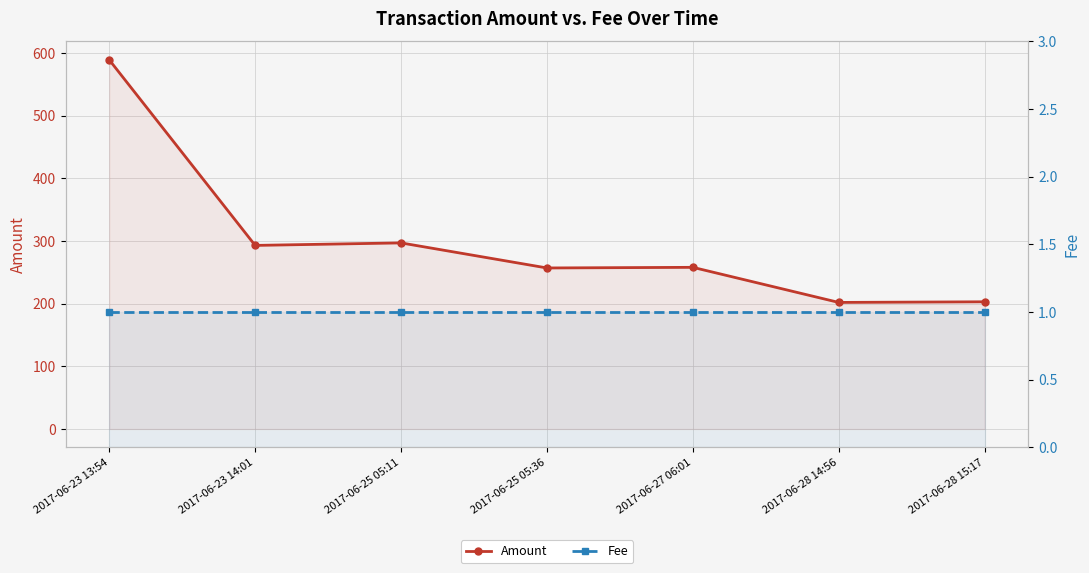

List the series in order of their overall mean, highest first.

Amount, Fee